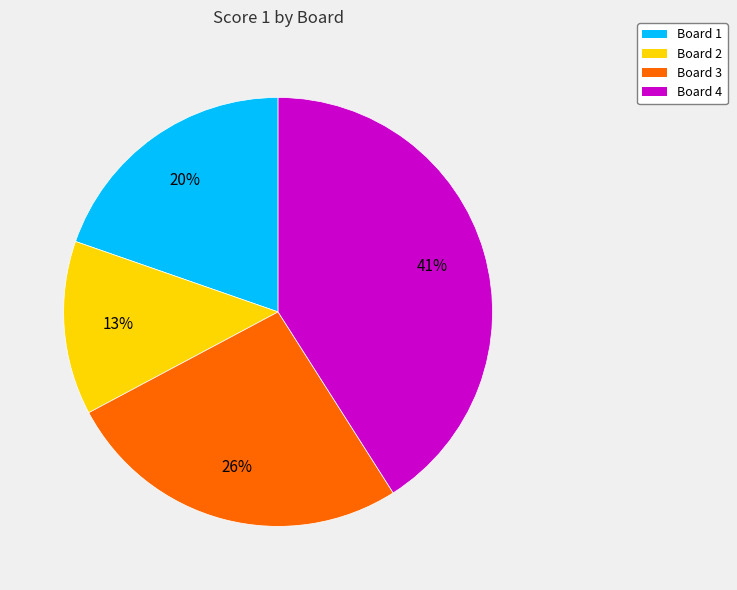

What percentage is the Board 3 slice, to the nearest percent?

26%